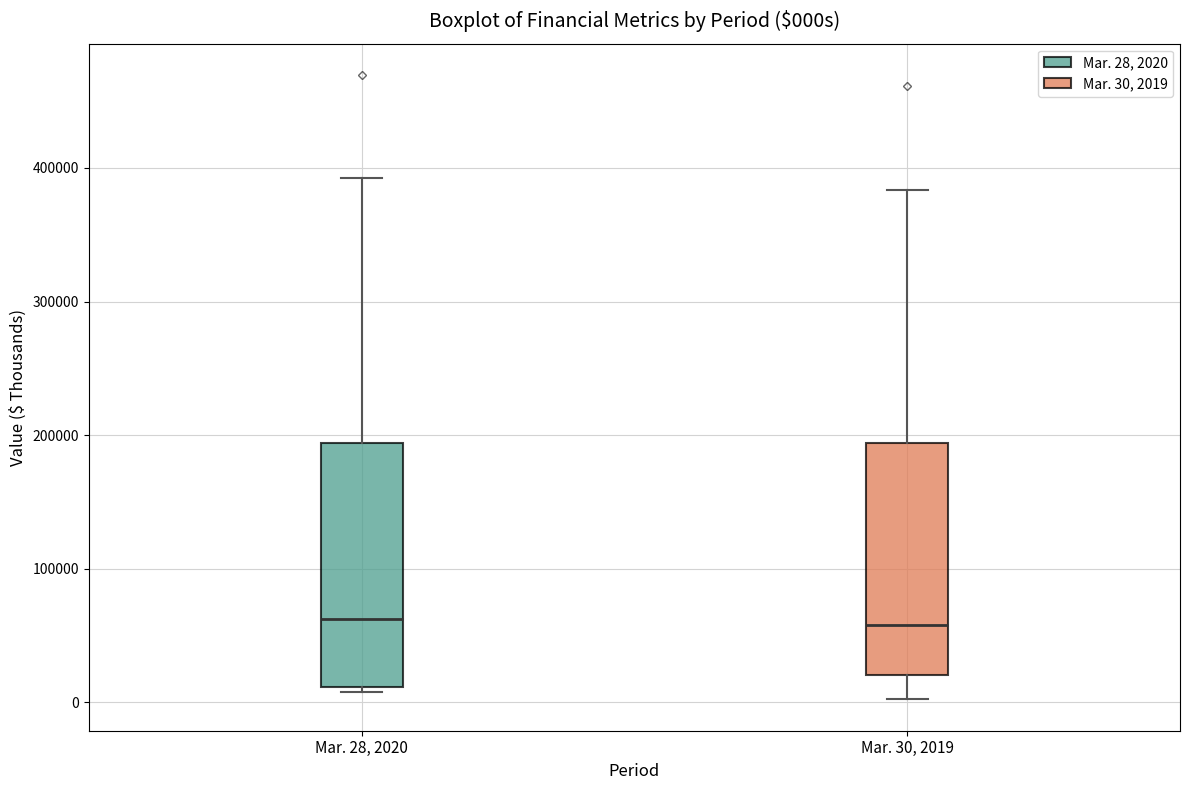

Reading left to right, transcribe this box plot: for each box, give where its median line is, the range the box spans, and where its two whiskers end, as read against the y-axis. The values are not printed on the chart, so give them approximately, as read against the axis.

Mar. 28, 2020: median 60000, box 10000 to 190000, whiskers 10000 (just below the box's lower edge) to 390000
Mar. 30, 2019: median 60000, box 20000 to 190000, whiskers 0 to 380000